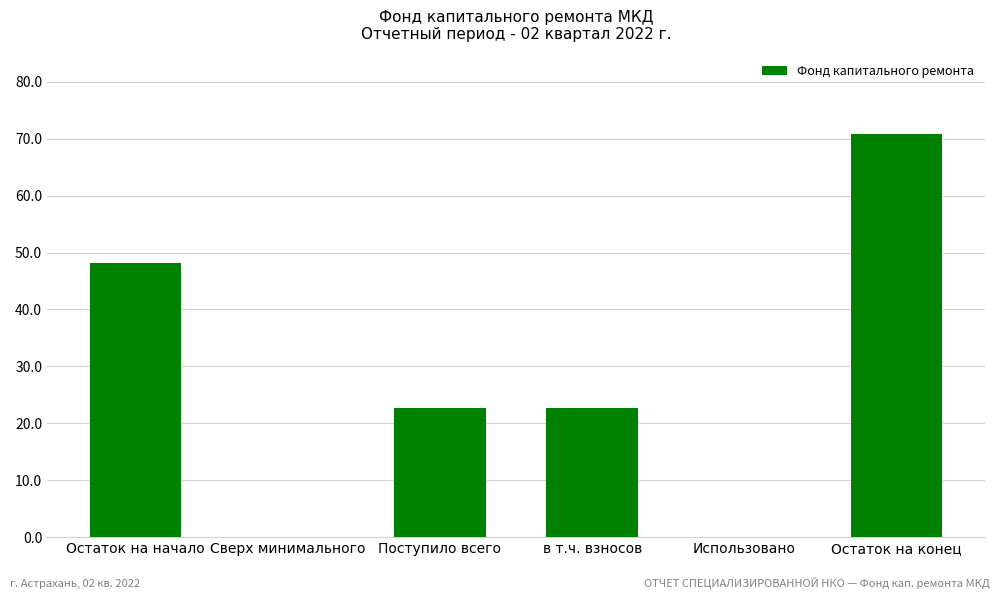

What is the change in value from Остаток на начало to Поступило всего?

-25.4